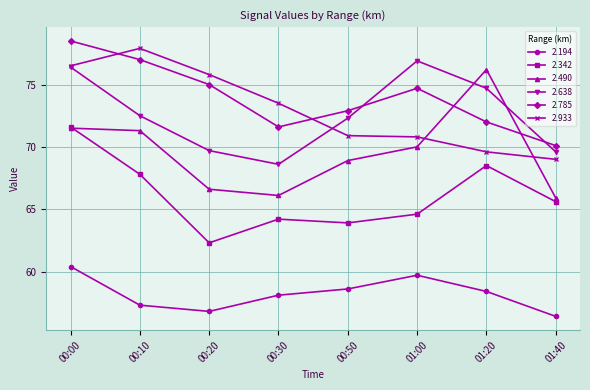

True or false: 2.490 and 2.194 cross at least once.

False